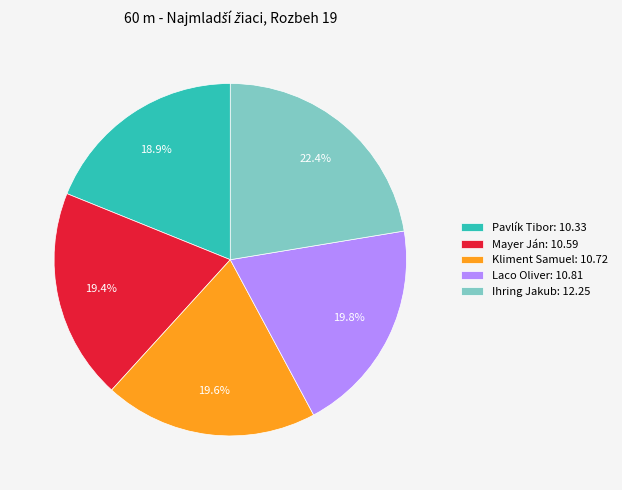

To the nearest percent, what percentage of the pie is Mayer Ján?

19%